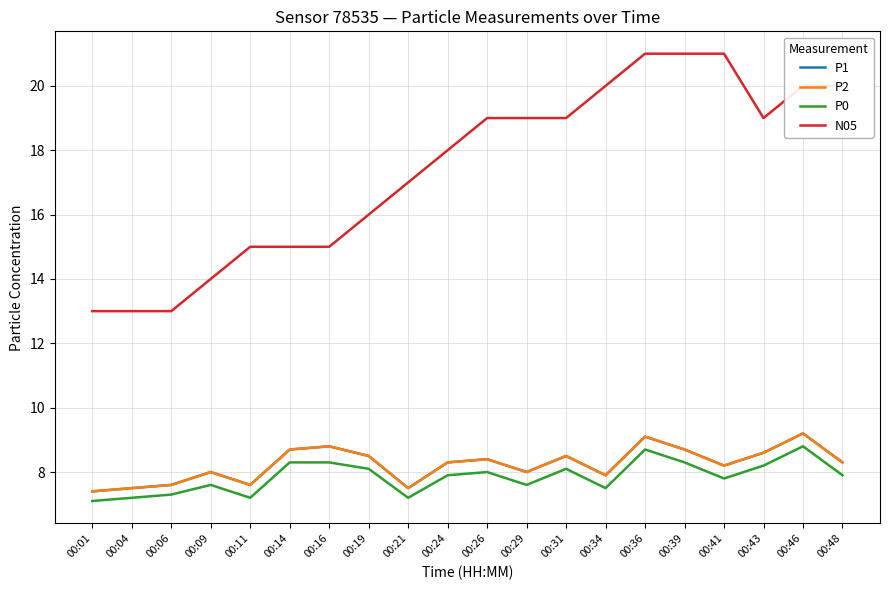

Where is the first local minimum for N05?

00:43